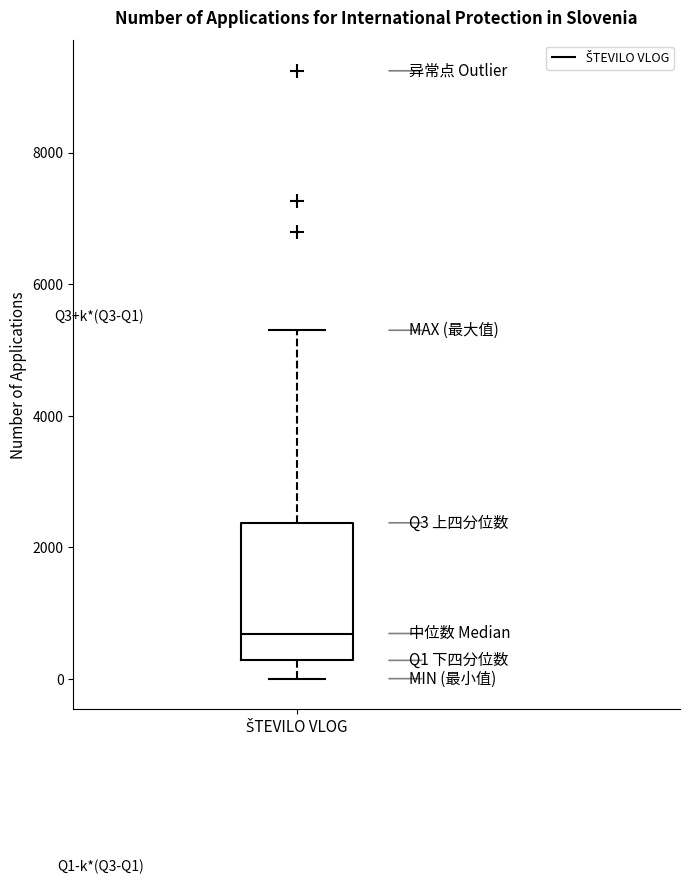

Read this box plot against the y-axis: the position of the median line, the range covered by the box, and the ends of both whiskers. The values are not printed on the chart, so give them approximately, as read against the axis.

median 600, box 200 to 2400, whiskers 0 to 5400